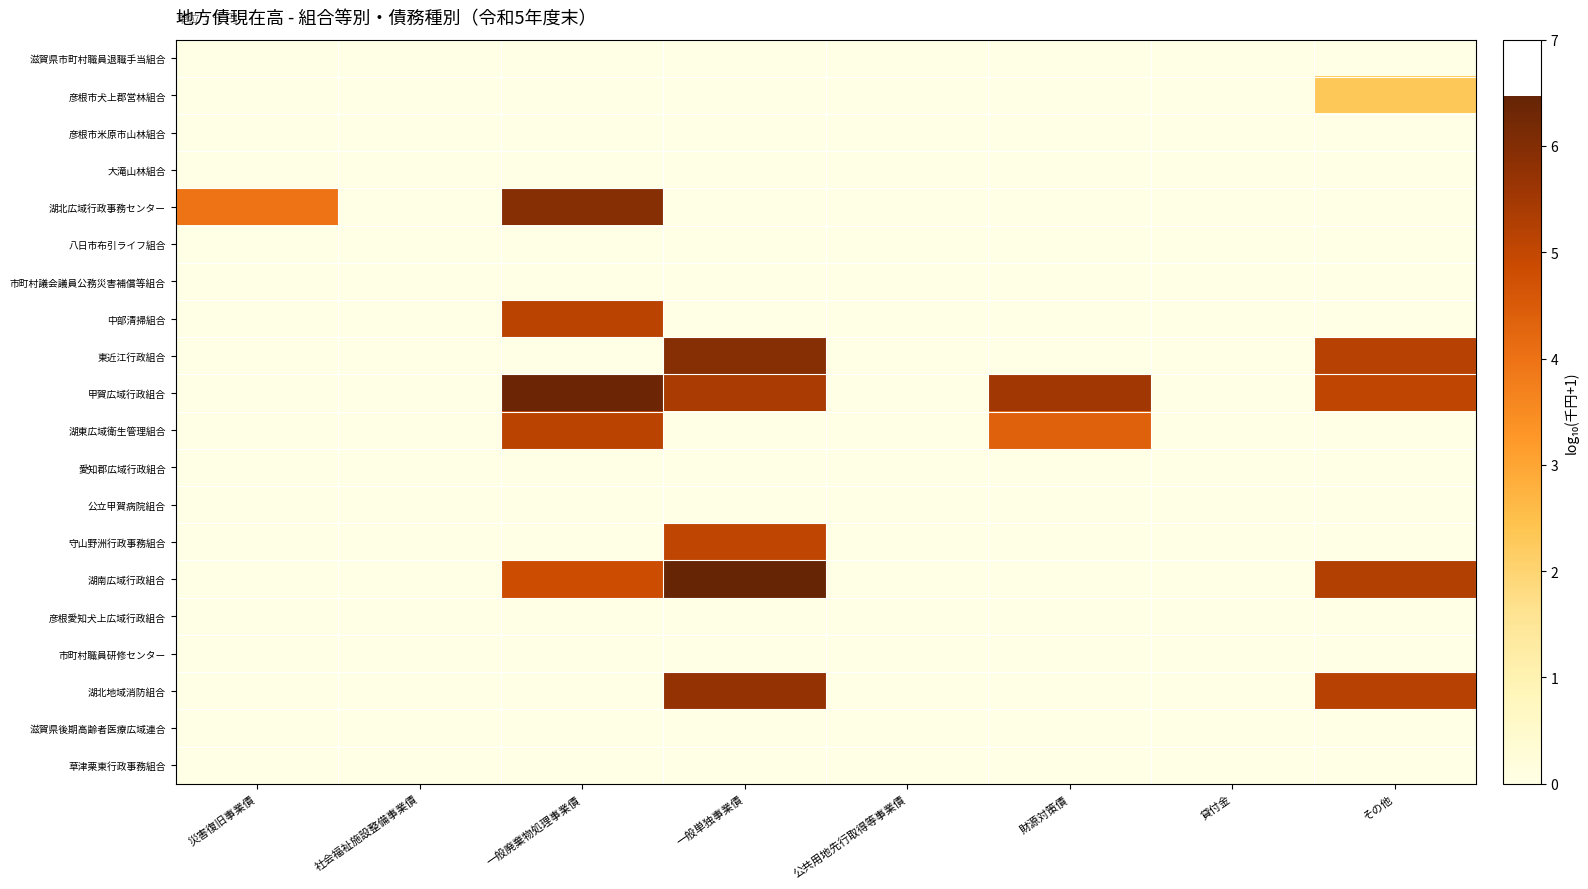

At which category does the chart reach its peak across all series?

一般単独事業債